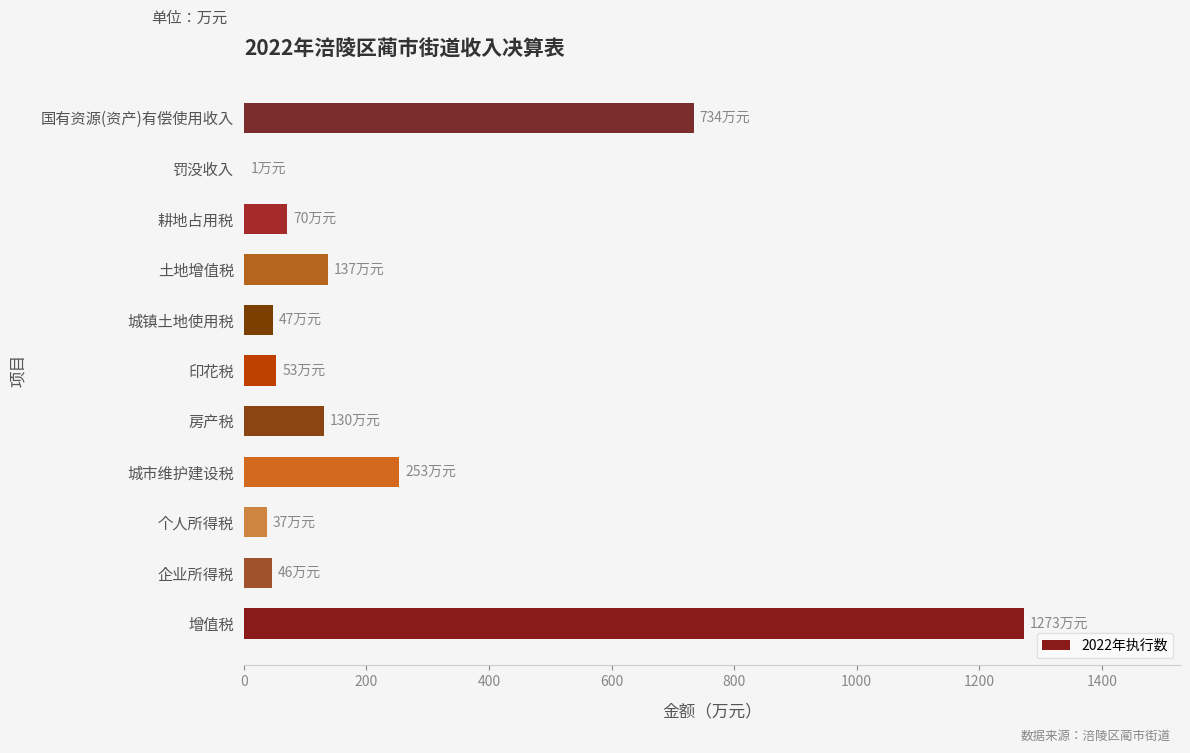

Where is the data nearest to the value 637?

国有资源(资产)有偿使用收入